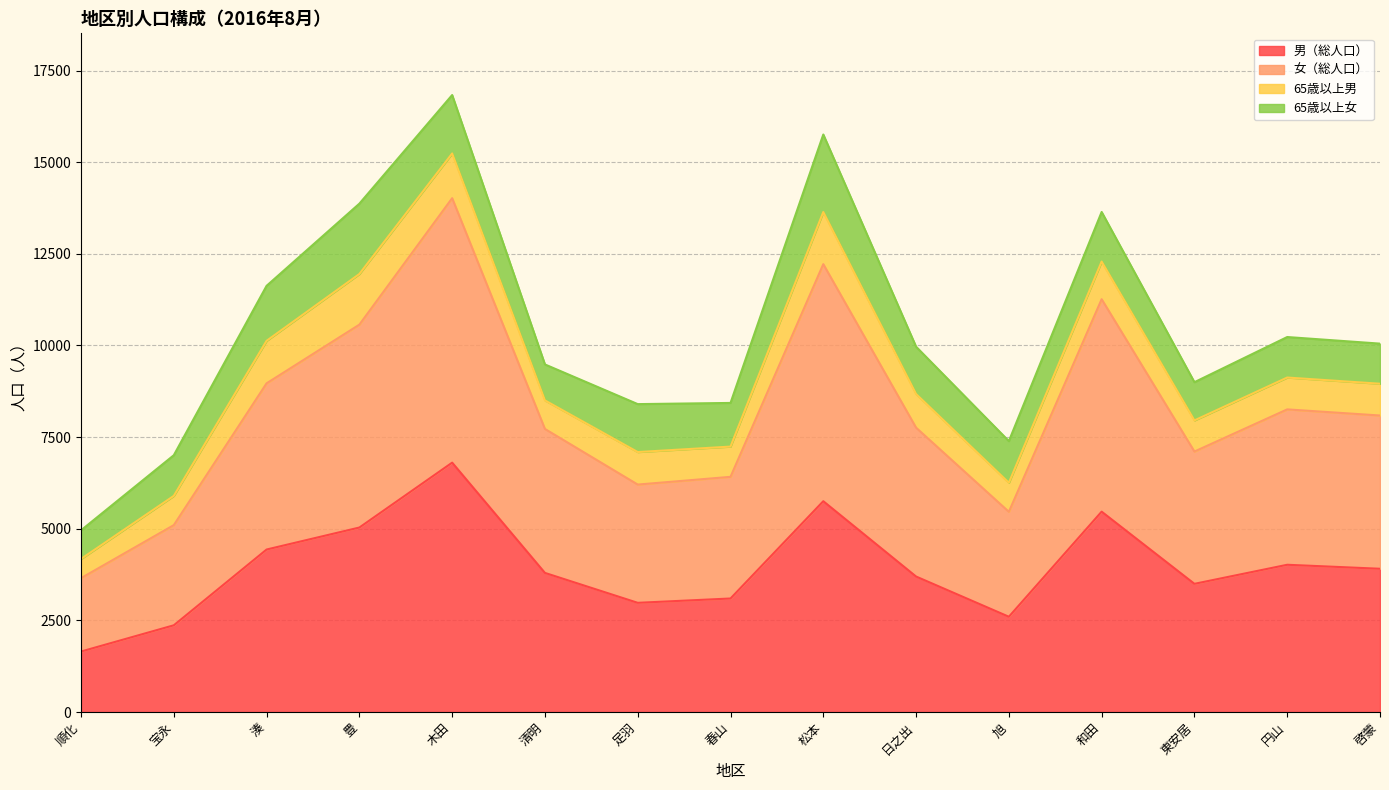

Does the chart display data point markers on the line(s)?

No